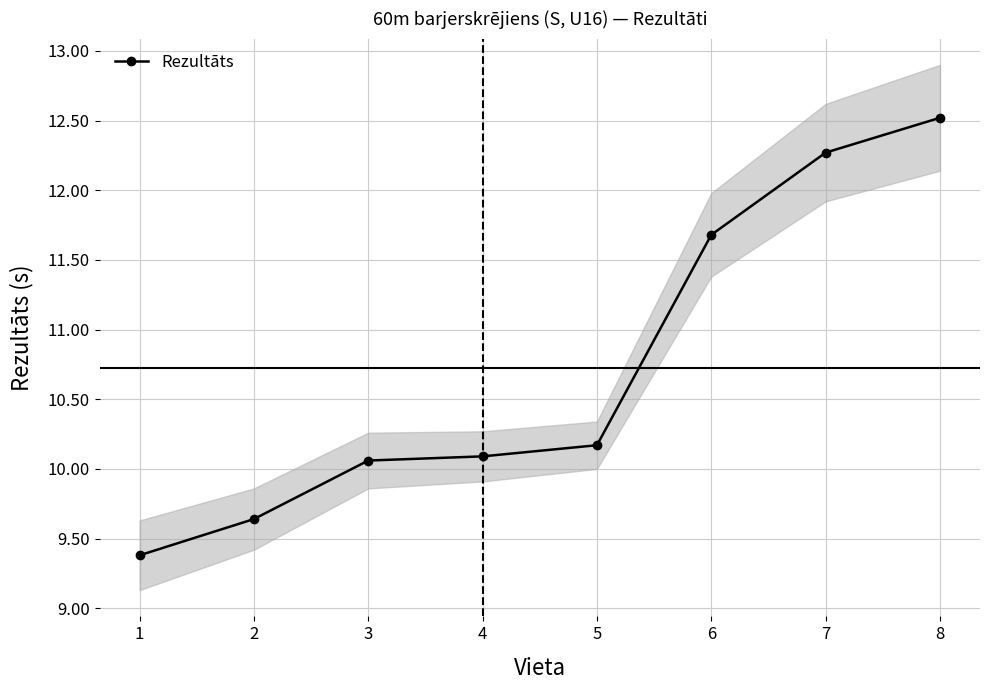

Approximately how many times larger is the value at 4 compared to 2?

1.0